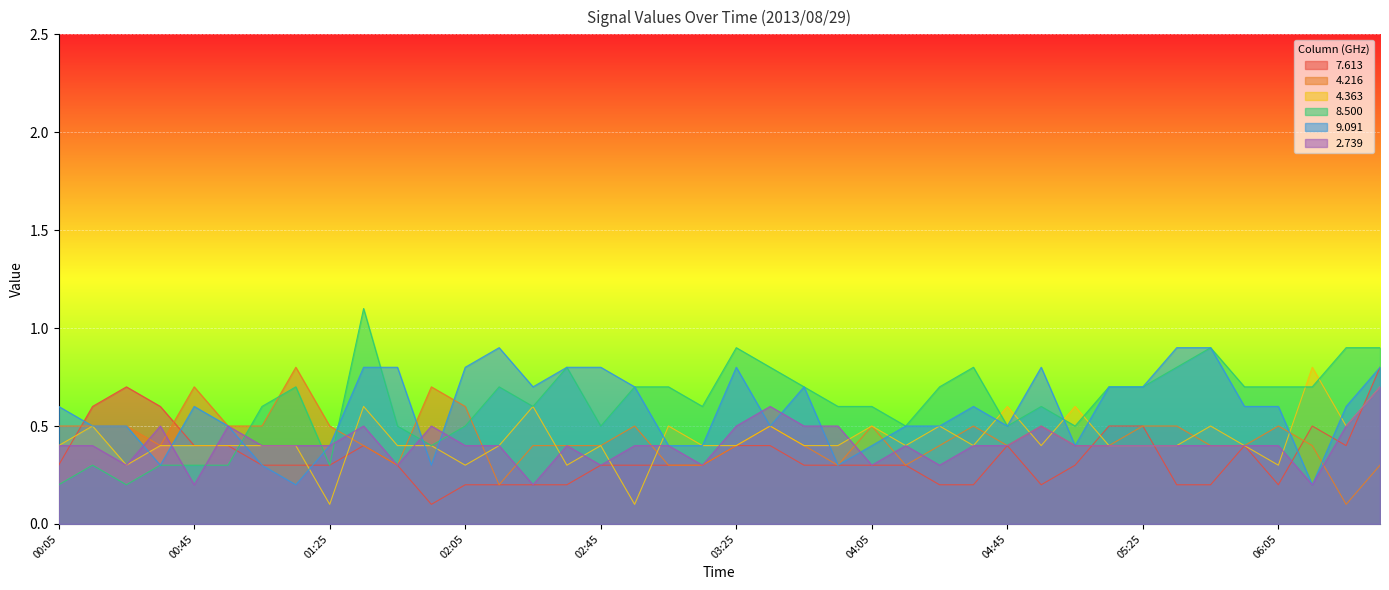

Reading right to left, transcribe all the data shown in this chart.

  7.613: 0.8	0.4	0.5	0.2	0.4	0.2	0.2	0.5	0.5	0.3	0.2	0.4	0.2	0.2	0.3	0.3	0.3	0.3	0.4	0.4	0.3	0.3	0.3	0.3	0.2	0.2	0.2	0.2	0.1	0.3	0.4	0.3	0.3	0.3	0.4	0.4	0.6	0.7	0.6	0.3
  4.216: 0.3	0.1	0.4	0.5	0.4	0.4	0.5	0.5	0.4	0.4	0.5	0.4	0.5	0.4	0.3	0.5	0.3	0.4	0.5	0.4	0.3	0.3	0.5	0.4	0.4	0.4	0.2	0.6	0.7	0.3	0.4	0.5	0.8	0.5	0.5	0.7	0.4	0.5	0.5	0.5
  4.363: 0.7	0.5	0.8	0.3	0.4	0.5	0.4	0.4	0.4	0.6	0.4	0.6	0.4	0.5	0.4	0.5	0.4	0.4	0.5	0.4	0.4	0.5	0.1	0.4	0.3	0.6	0.4	0.3	0.4	0.4	0.6	0.1	0.4	0.4	0.4	0.4	0.4	0.3	0.5	0.4
  8.500: 0.9	0.9	0.7	0.7	0.7	0.9	0.8	0.7	0.7	0.5	0.6	0.5	0.8	0.7	0.5	0.6	0.6	0.7	0.8	0.9	0.6	0.7	0.7	0.5	0.8	0.6	0.7	0.5	0.4	0.5	1.1	0.3	0.7	0.6	0.3	0.3	0.3	0.2	0.3	0.2
  9.091: 0.8	0.6	0.2	0.6	0.6	0.9	0.9	0.7	0.7	0.4	0.8	0.5	0.6	0.5	0.5	0.4	0.3	0.7	0.5	0.8	0.4	0.4	0.7	0.8	0.8	0.7	0.9	0.8	0.3	0.8	0.8	0.4	0.2	0.3	0.5	0.6	0.3	0.5	0.5	0.6
  2.739: 0.7	0.5	0.2	0.4	0.4	0.4	0.4	0.4	0.4	0.4	0.5	0.4	0.4	0.3	0.4	0.3	0.5	0.5	0.6	0.5	0.3	0.4	0.4	0.3	0.4	0.2	0.4	0.4	0.5	0.3	0.5	0.4	0.4	0.4	0.5	0.2	0.5	0.3	0.4	0.4